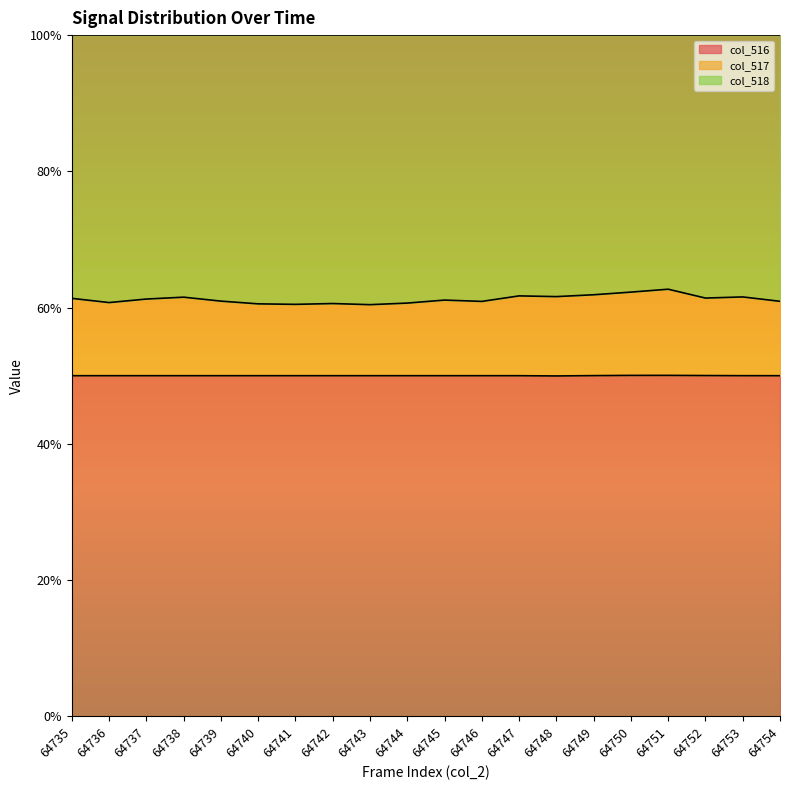

True or false: col_518 line has more than 1 points higher than both neighbors.

False